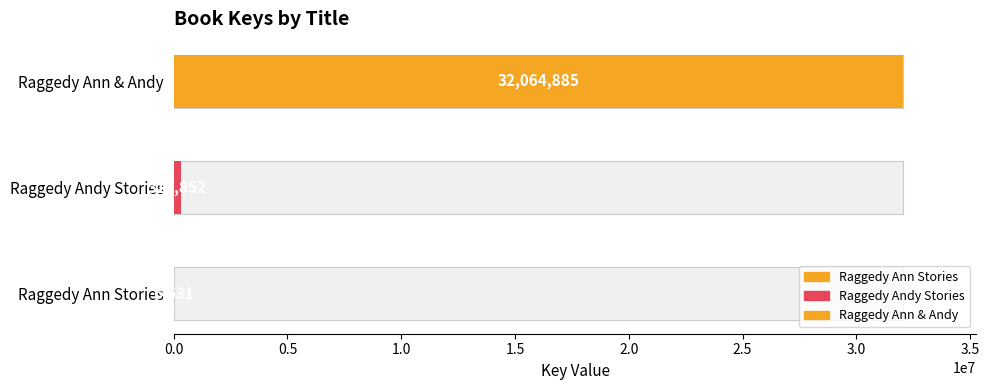

Is it true that the value at Raggedy Ann Stories is 11716?

False